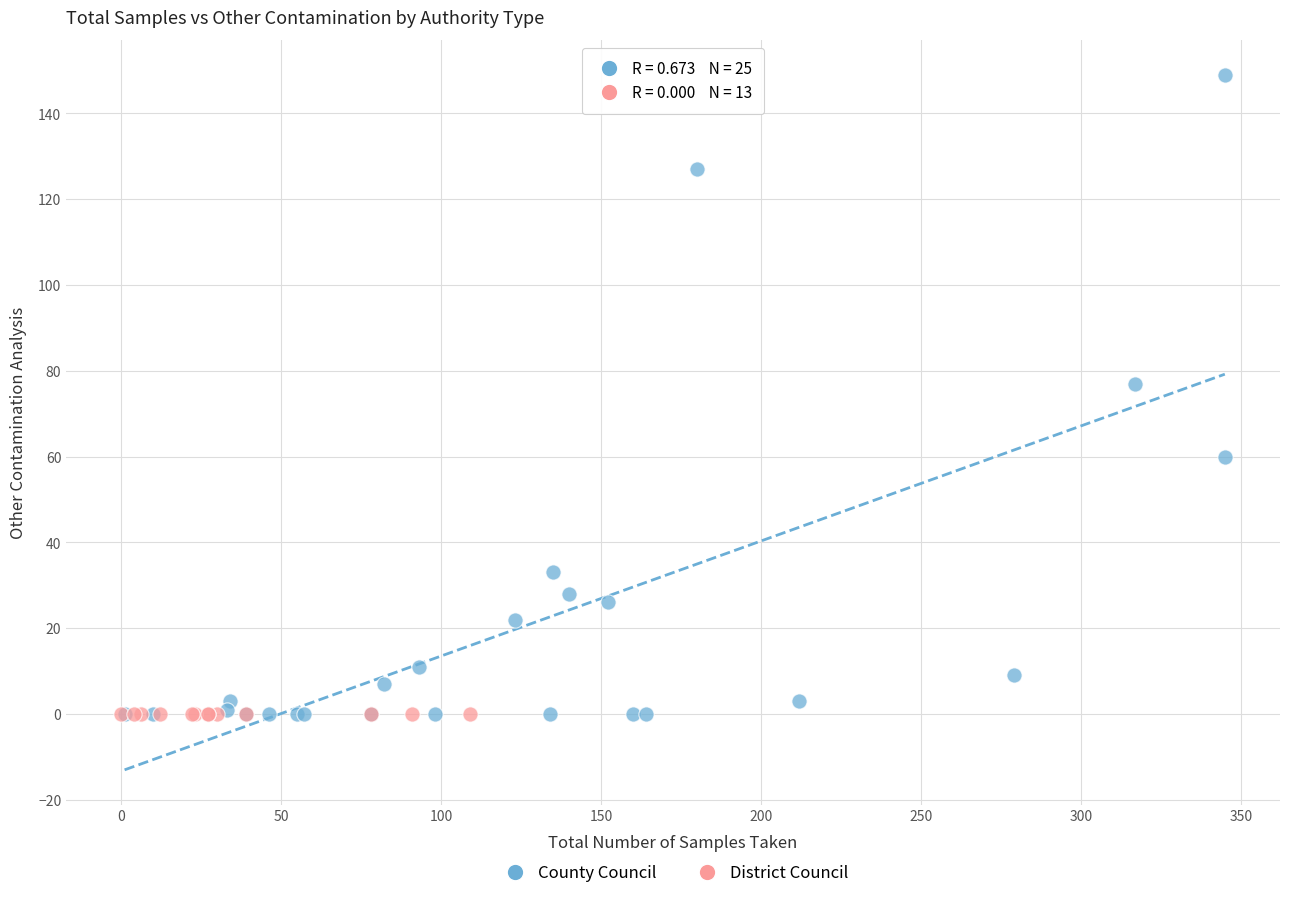

Which series contains the highest Y value?

County Council